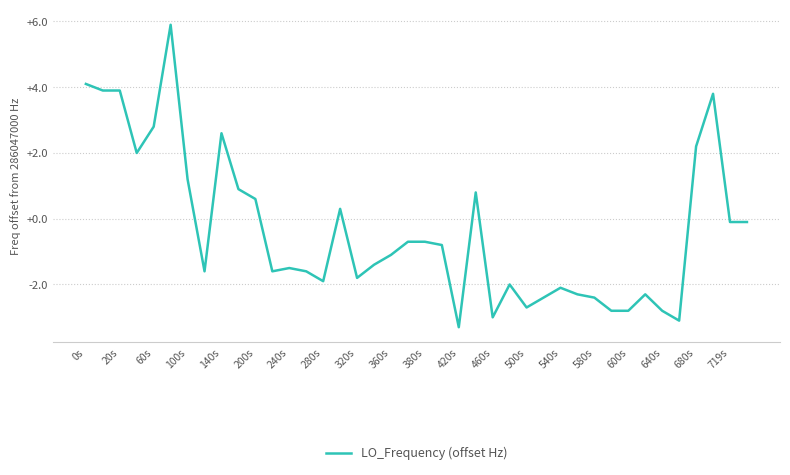

What is the minimum value shown in the chart?

-3.3